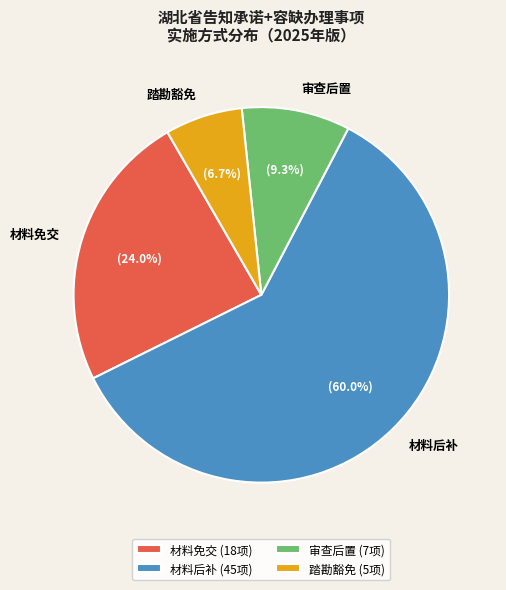

Which category has the smallest portion of the pie?

踏勘豁免